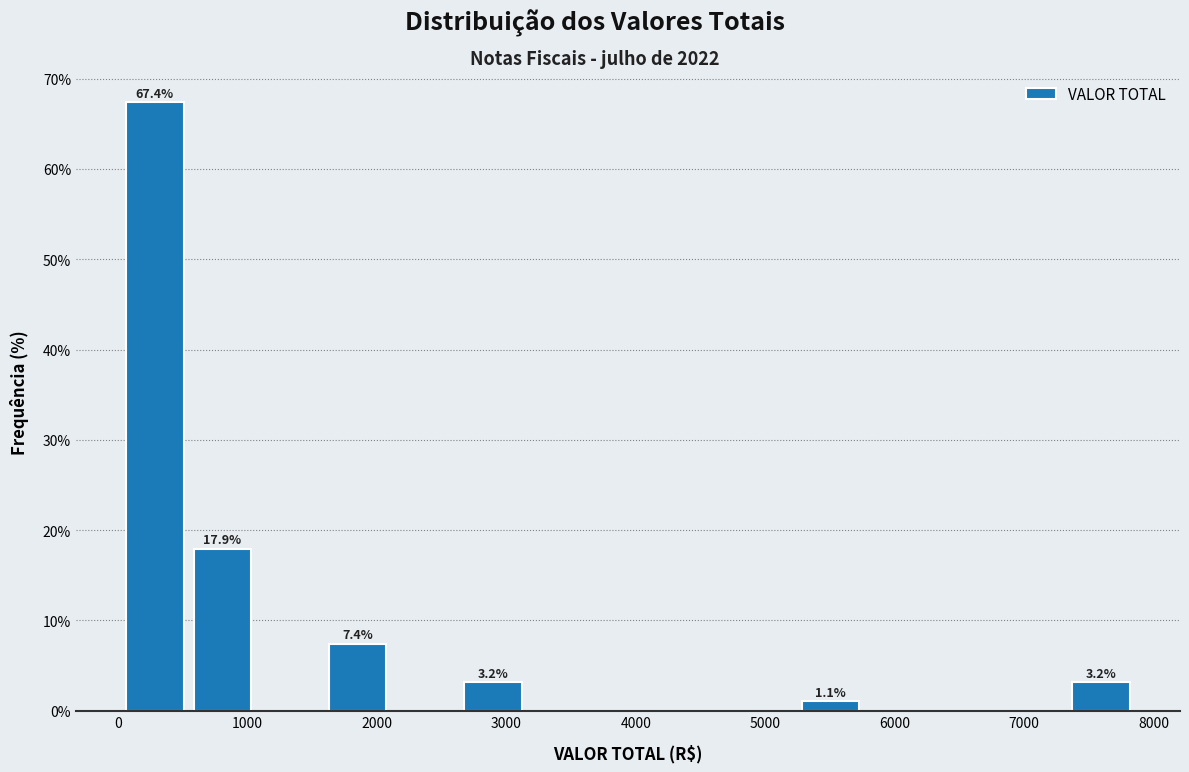

Over which range of the x-axis is the bar tallest?

0 to 500